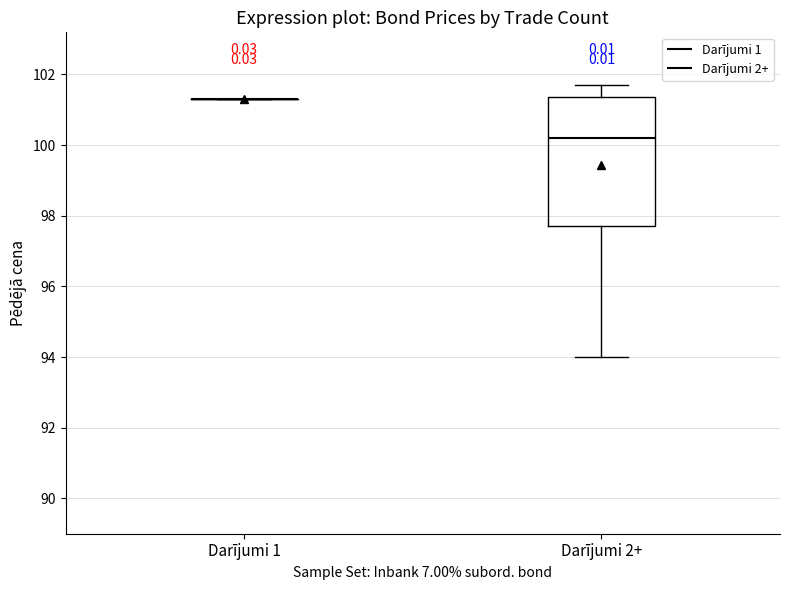

Where does the lower whisker of the box for Darījumi 2+ end on the y-axis? The values are not printed on the chart, so give them approximately, as read against the axis.

94.0